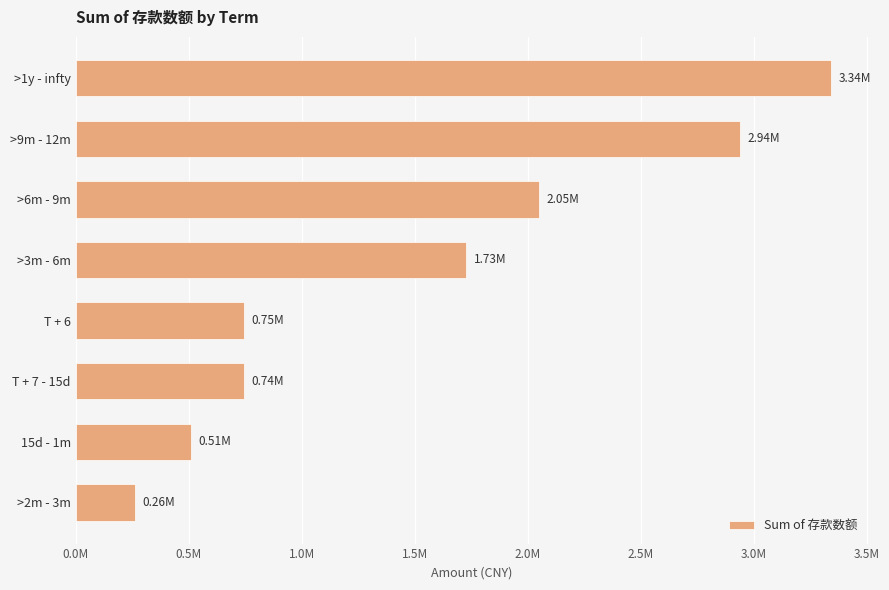

Which category has the highest value across all series?

>1y - infty